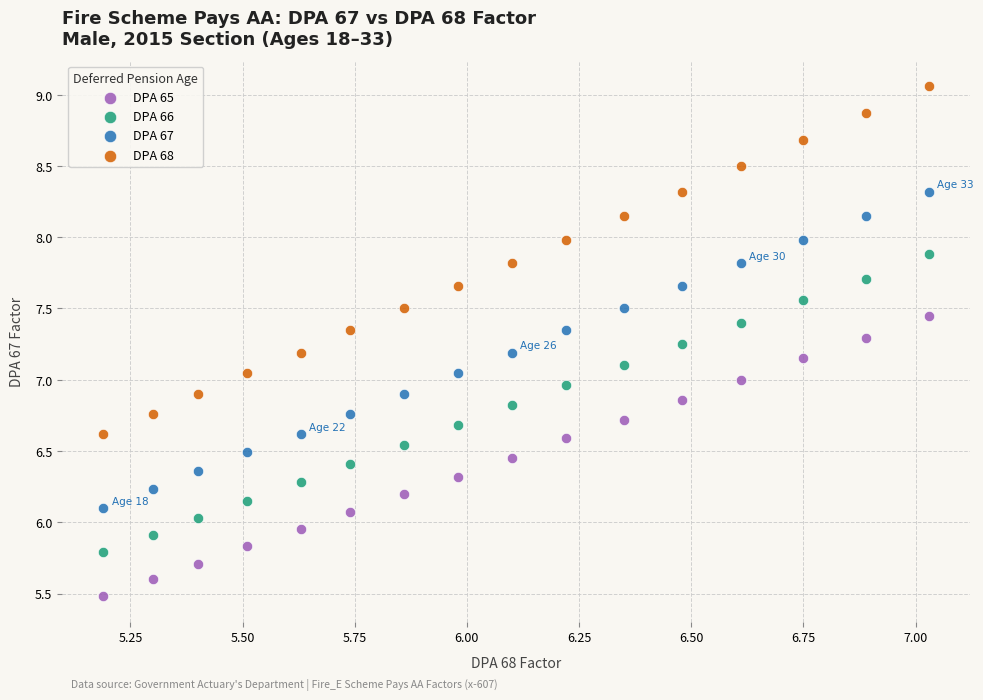

Across all data points, what is the range of X values (max minus min)?

1.8